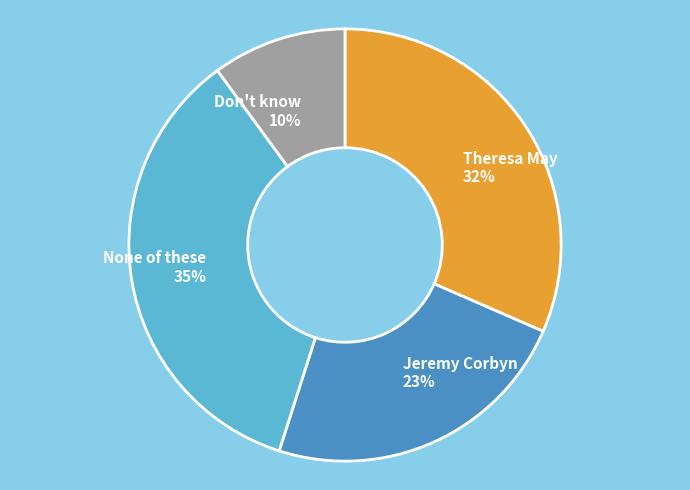

Is Theresa May the majority of the pie?

No